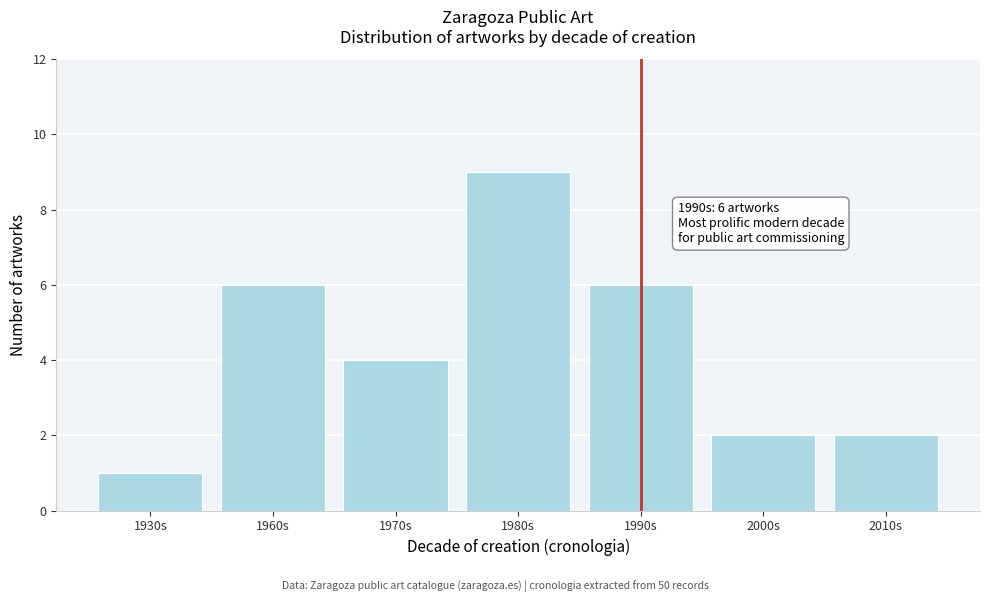

Reading left to right, transcribe all the data shown in this chart.

1930s=1	1960s=6	1970s=4	1980s=9	1990s=6	2000s=2	2010s=2